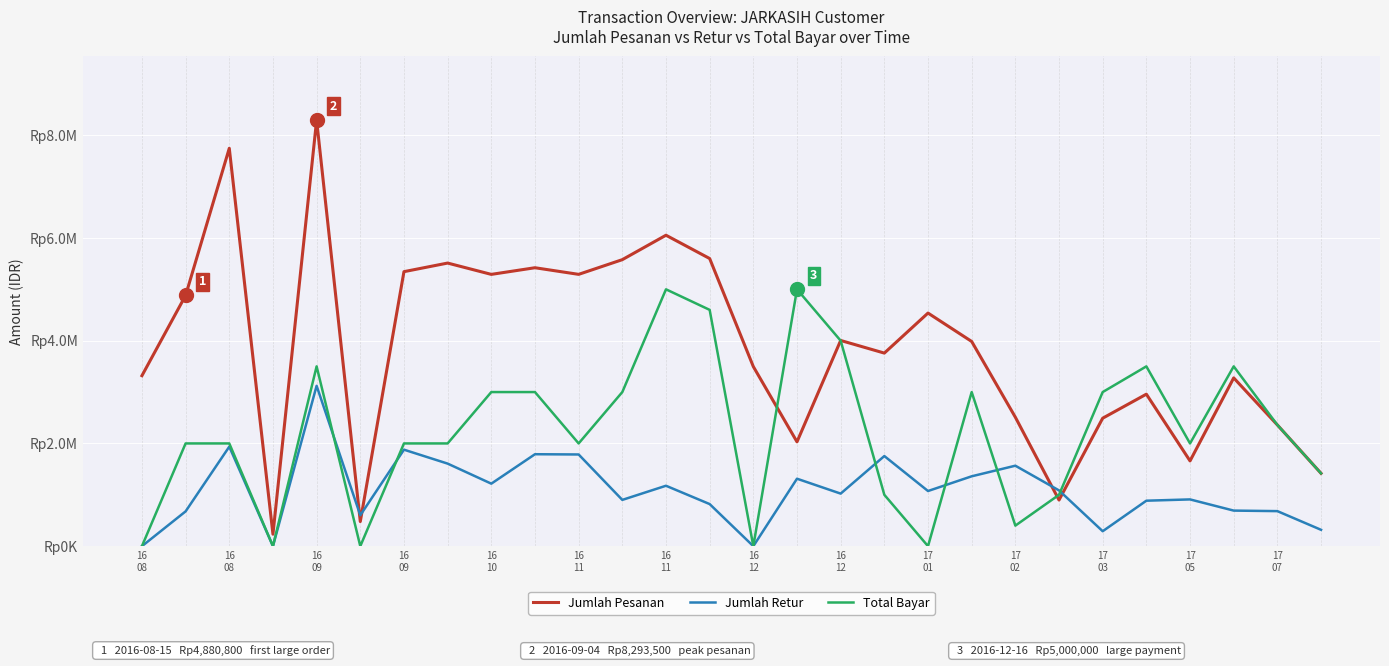

What are all the series names shown in the legend?

Jumlah Pesanan, Jumlah Retur, Total Bayar